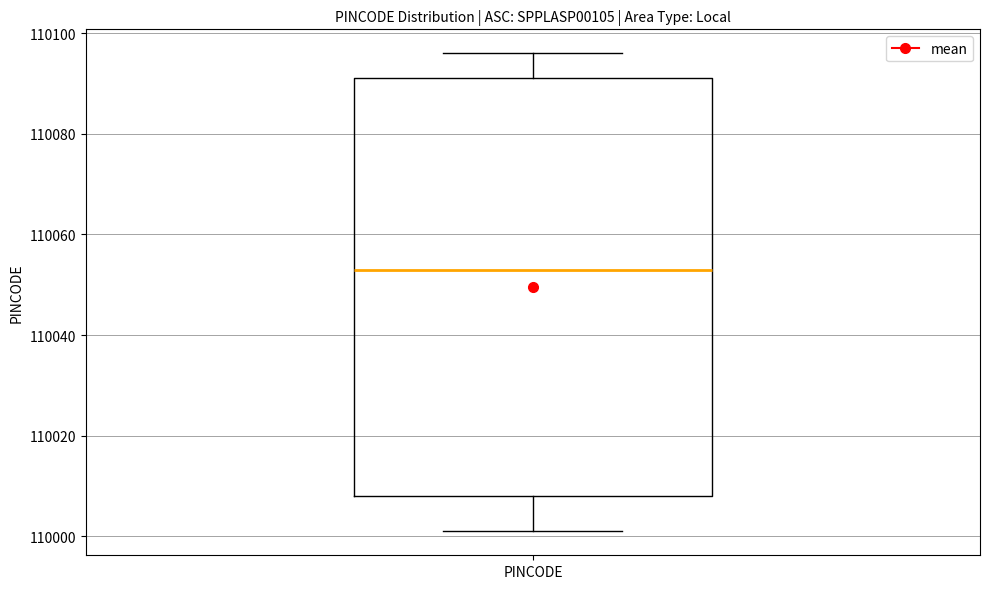

Transcribe this box plot: give where the median line is, the range the box spans, and where the two whiskers end, as read against the y-axis. The values are not printed on the chart, so give them approximately, as read against the axis.

median 110054, box 110008 to 110092, whiskers 110002 to 110096